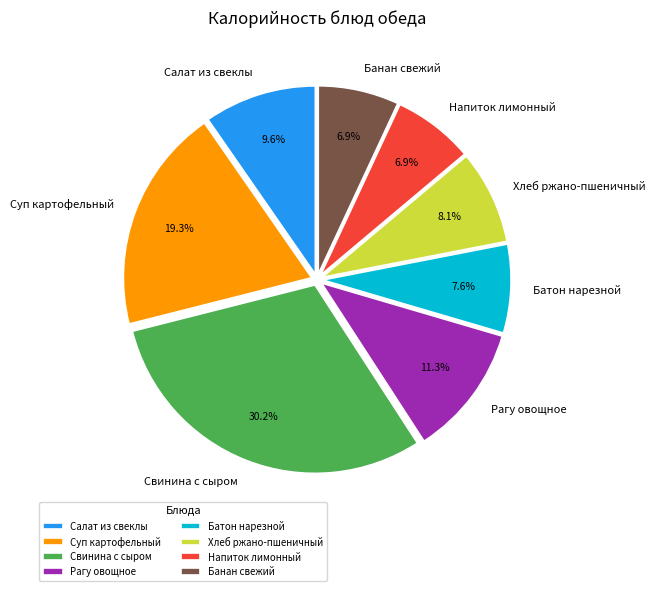

What percentage is NOT represented by Салат из свеклы?

90.4%